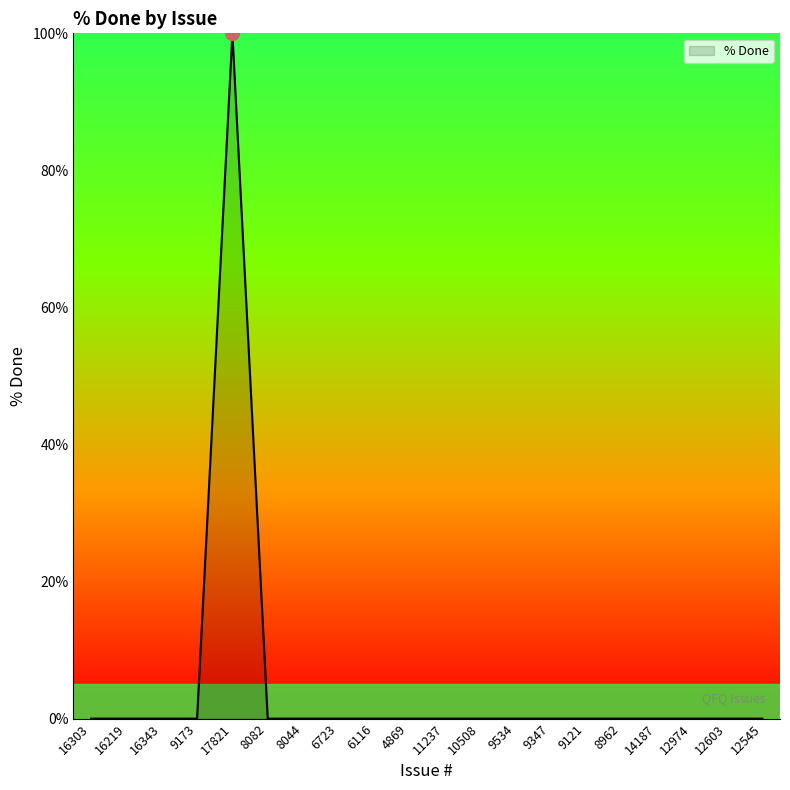

The chart shows a value of -47 at 16303. True or false?

False